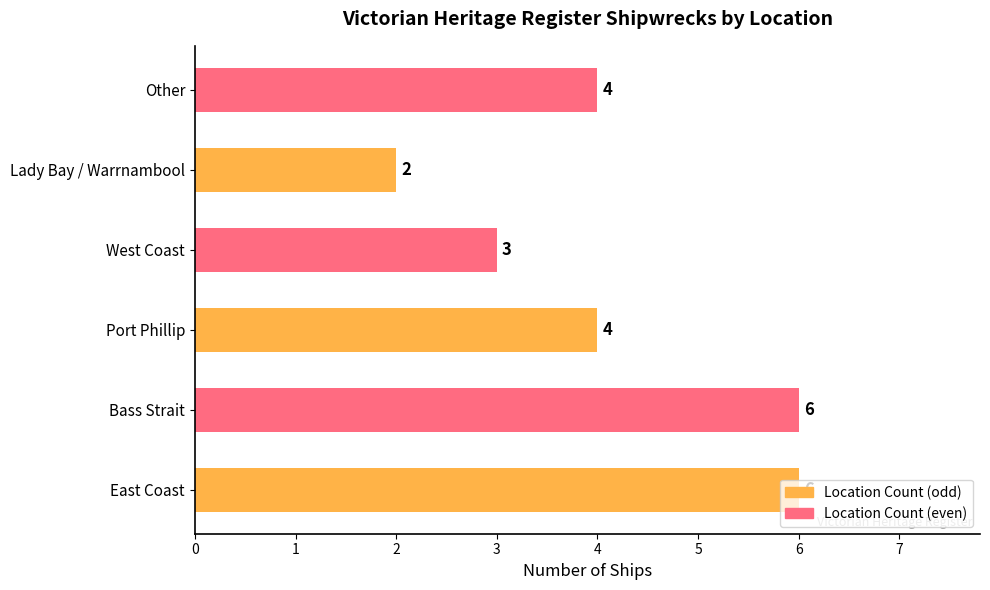

How many values are between 3 and 6?

5